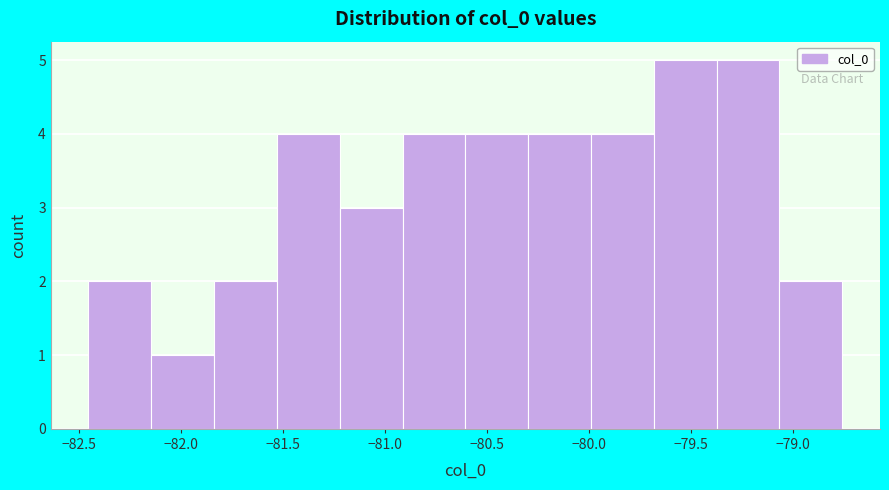

Reading left to right, transcribe this chart: for each bar, give the range it covers on the x-axis and its height. Neither the bar edges nor the heights are printed on the chart, so give them approximately, as read against the axes.

-82.45 to -82.15: 2
-82.15 to -81.85: 1
-81.85 to -81.55: 2
-81.55 to -81.20: 4
-81.20 to -80.90: 3
-80.90 to -80.60: 4
-80.60 to -80.30: 4
-80.30 to -80.00: 4
-80.00 to -79.70: 4
-79.70 to -79.35: 5
-79.35 to -79.05: 5
-79.05 to -78.75: 2